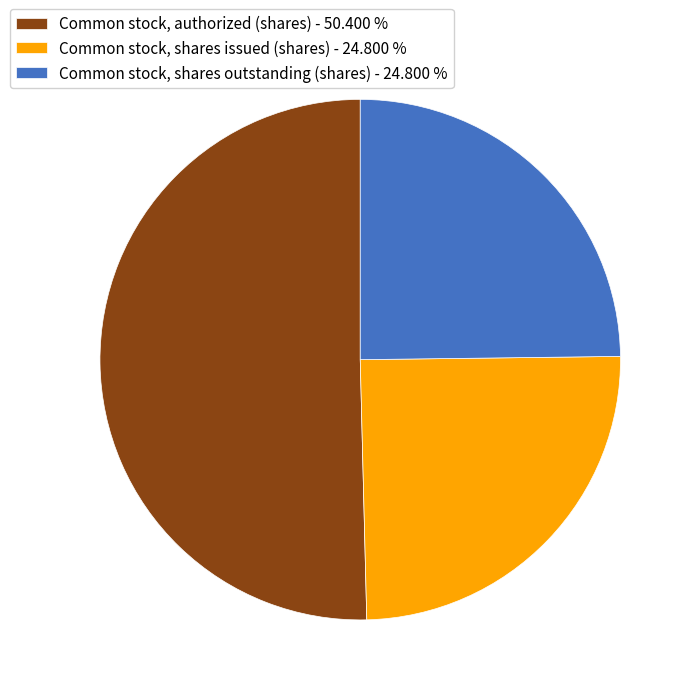

Do Common stock, shares issued (shares) - 24.800 % and Common stock, shares outstanding (shares) - 24.800 % together represent more than half of the pie?

No